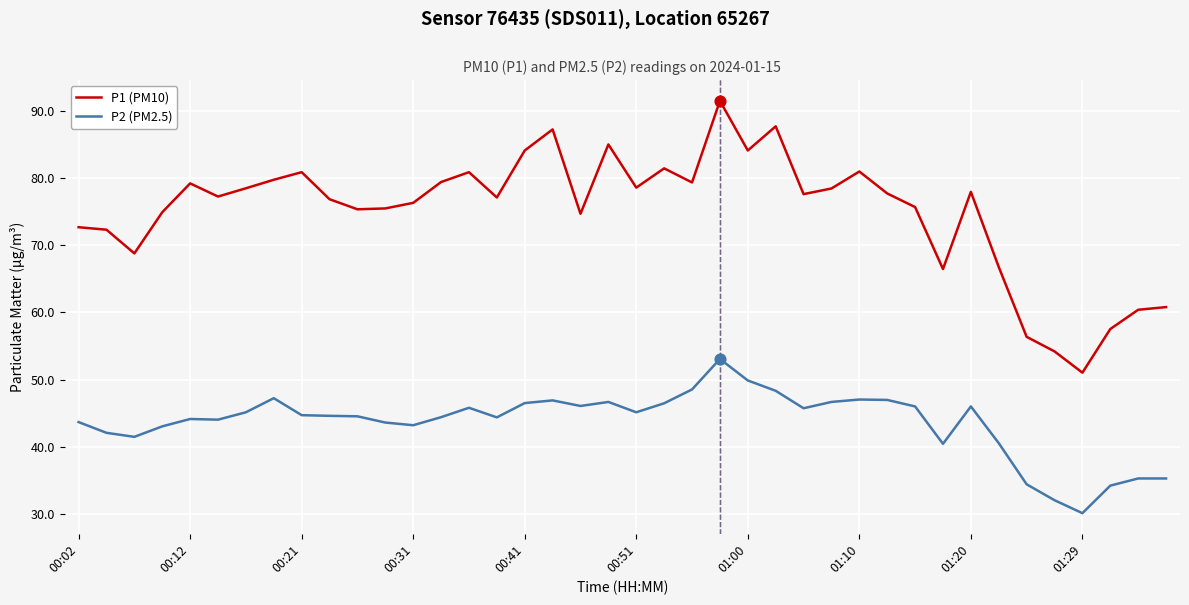

At how many categories does at least one series exceed 43?

40